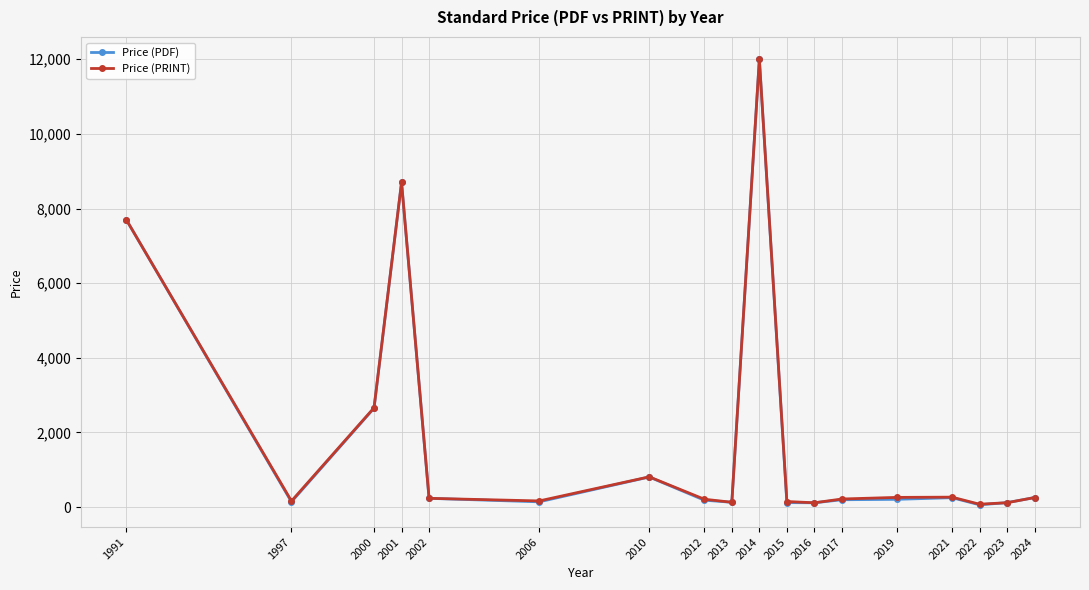

Where is Price (PDF) nearest to the value 6031?

1991